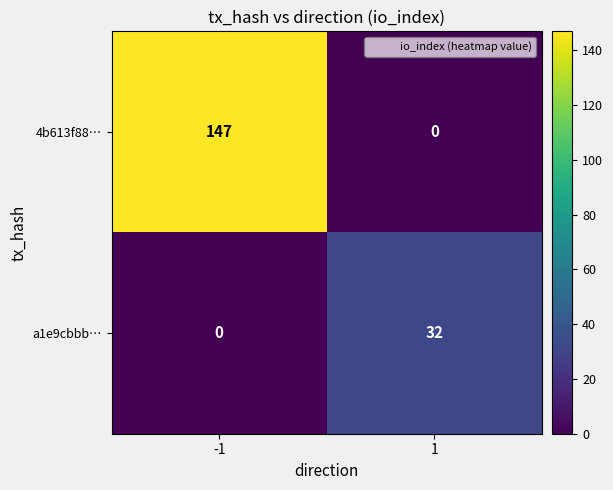

Which series changed the most between -1 and 1?

4b613f88…